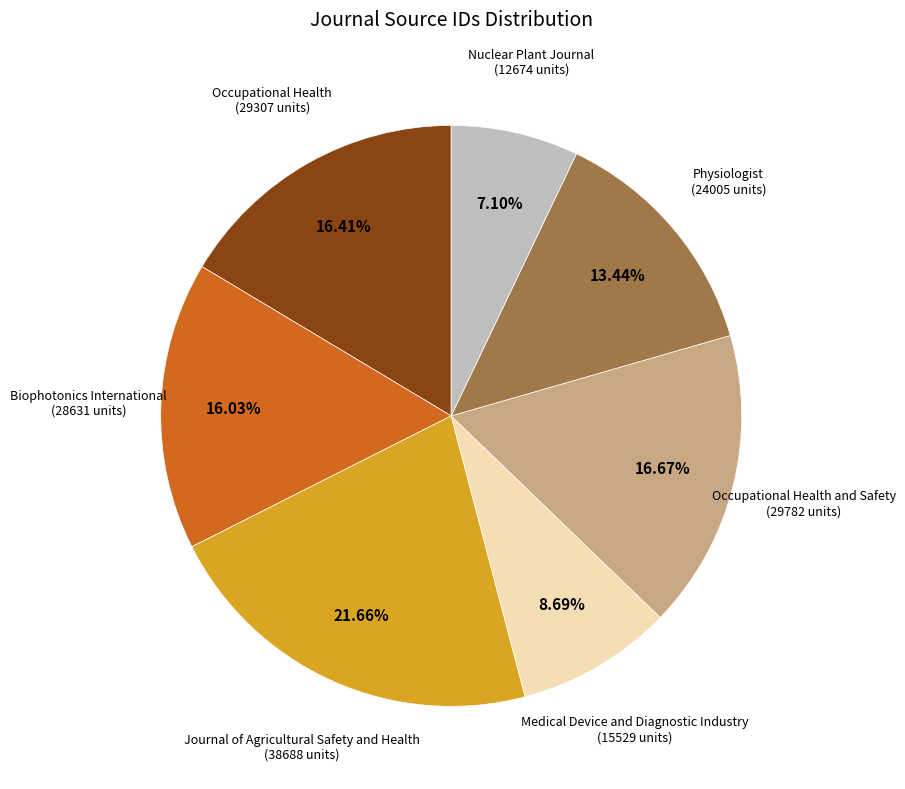

How many slices are in this pie chart?

7